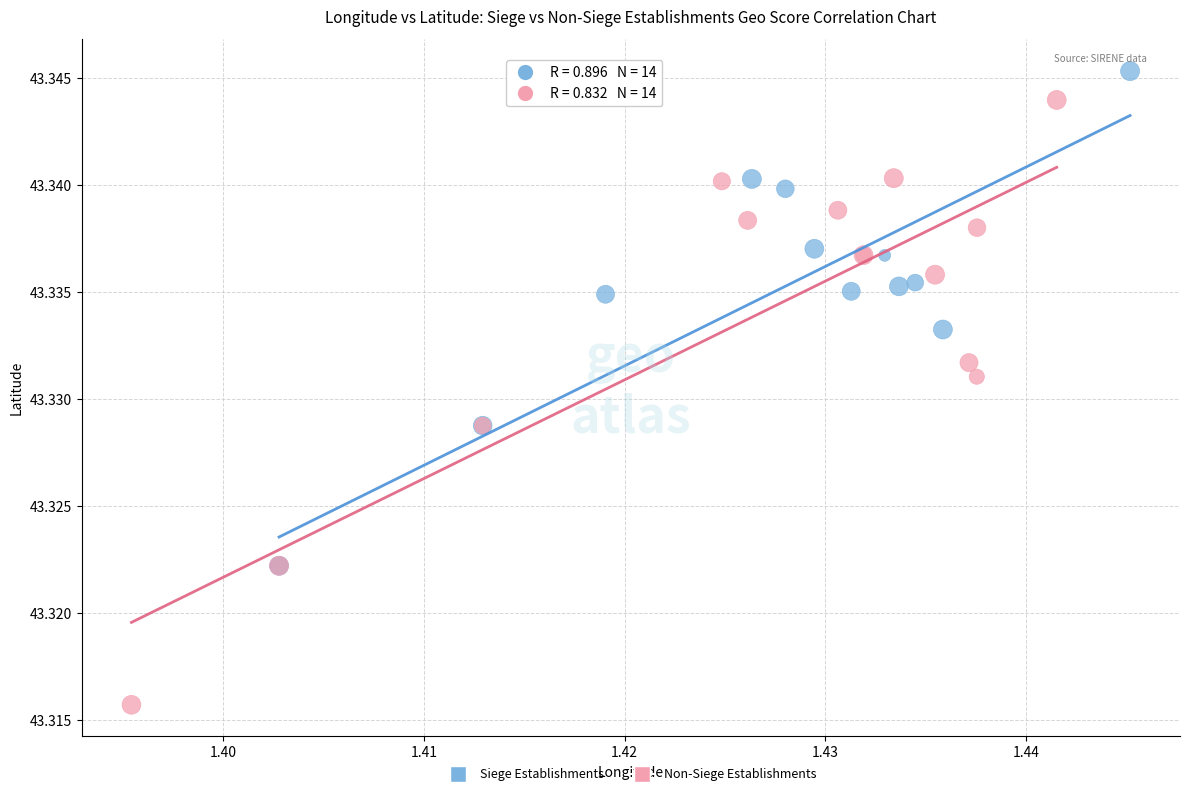

Which series contains the highest Y value?

Siege Establishments